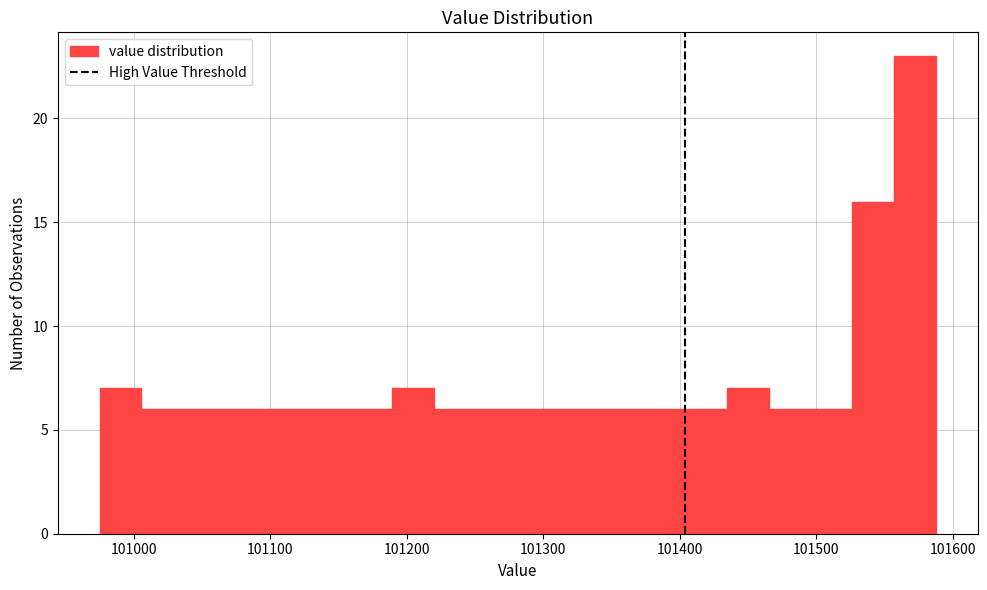

Around what value on the x-axis is the tallest bar? Give the approximate position of its centre, as read against the axis.

101570